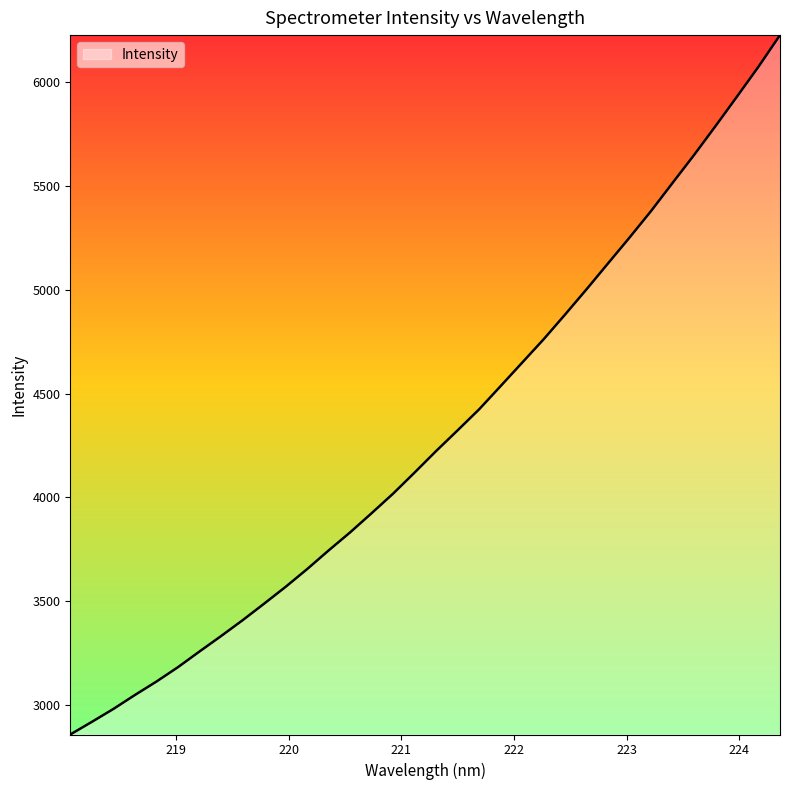

What is the difference between the maximum and second lowest values?

3302.8